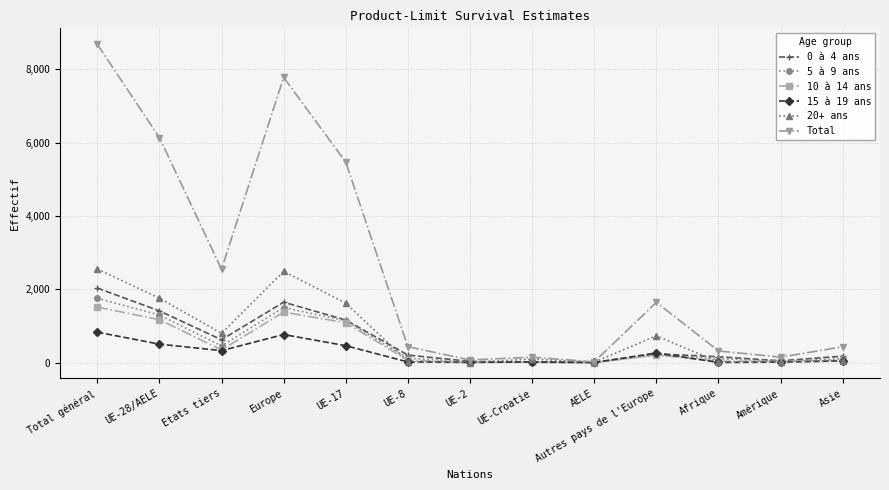

True or false: 0 à 4 ans has a value of 237 at Autres pays de l'Europe.

True